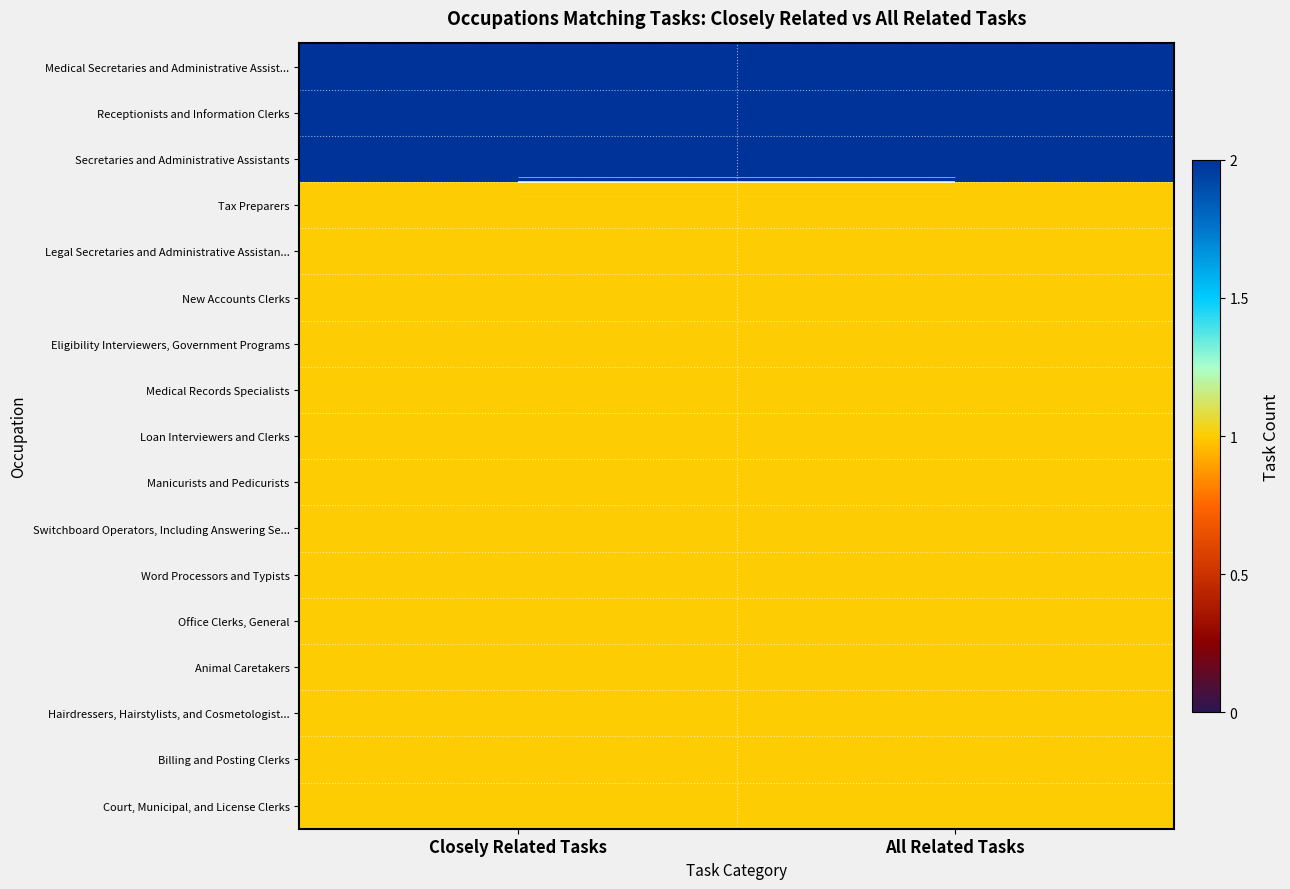

What is the approximate value of Office Clerks, General at Closely Related Tasks?

1